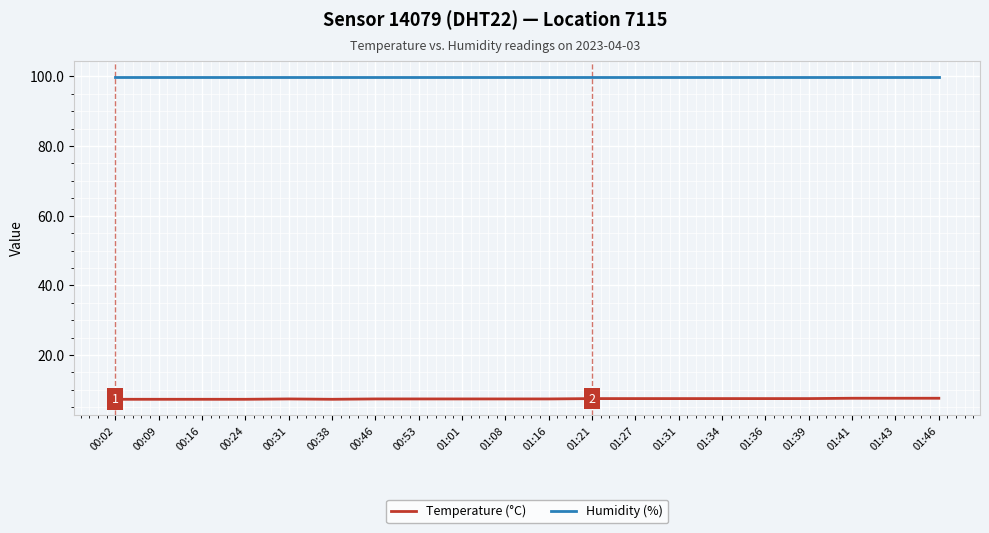

The Humidity (%) series shows 99.9 at 01:16. True or false?

True